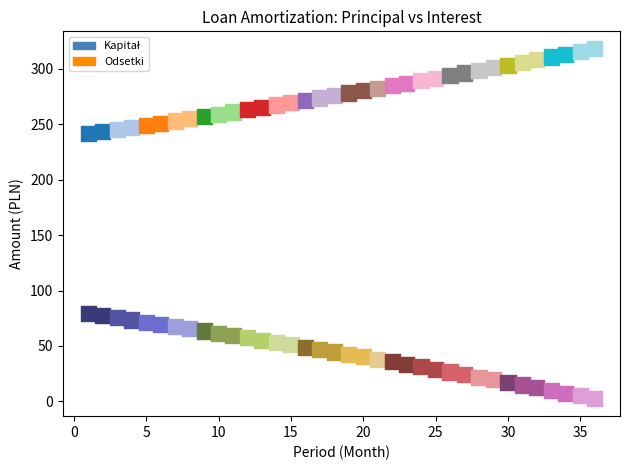

Which series reaches the minimum Y coordinate?

Odsetki